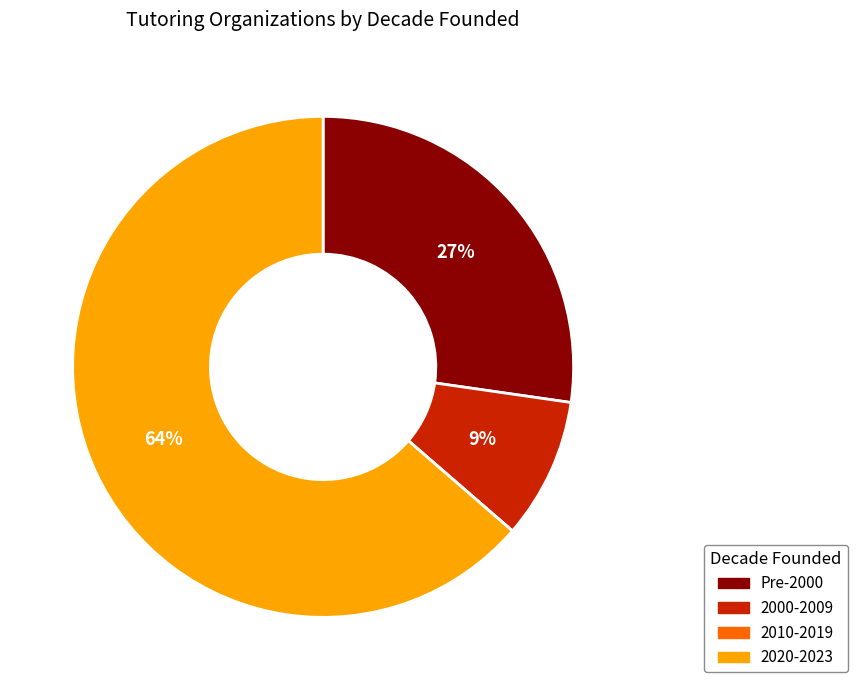

What is the majority slice?

2020-2023